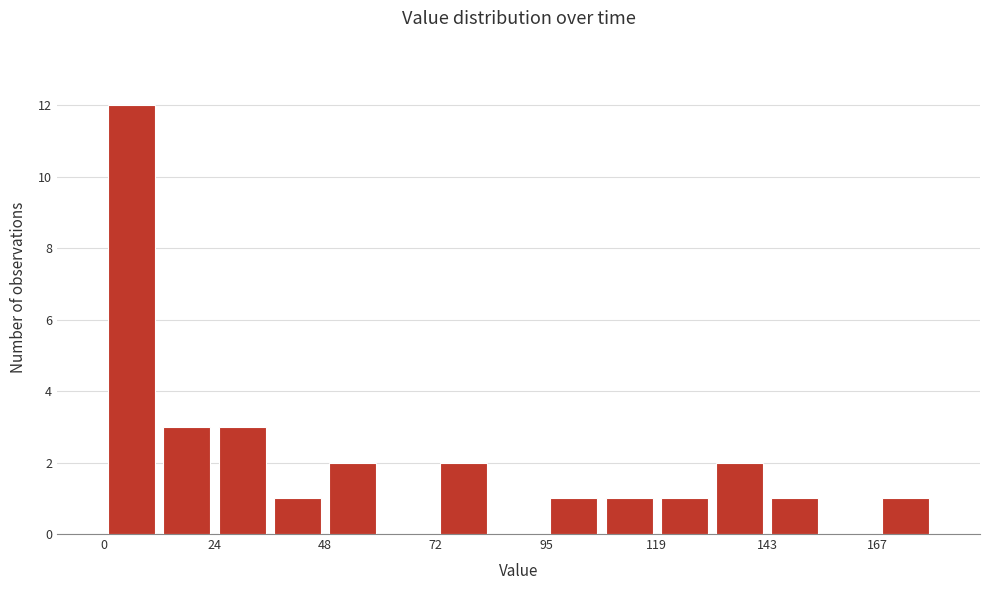

Read against the x-axis, roughly where is the centre of the tallest bar?

5